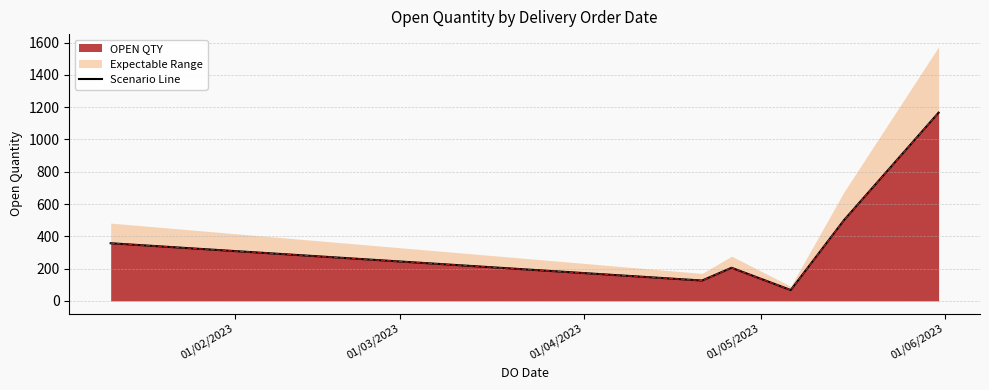

How many interior local peaks (higher than both neighbors) does the data have?

1